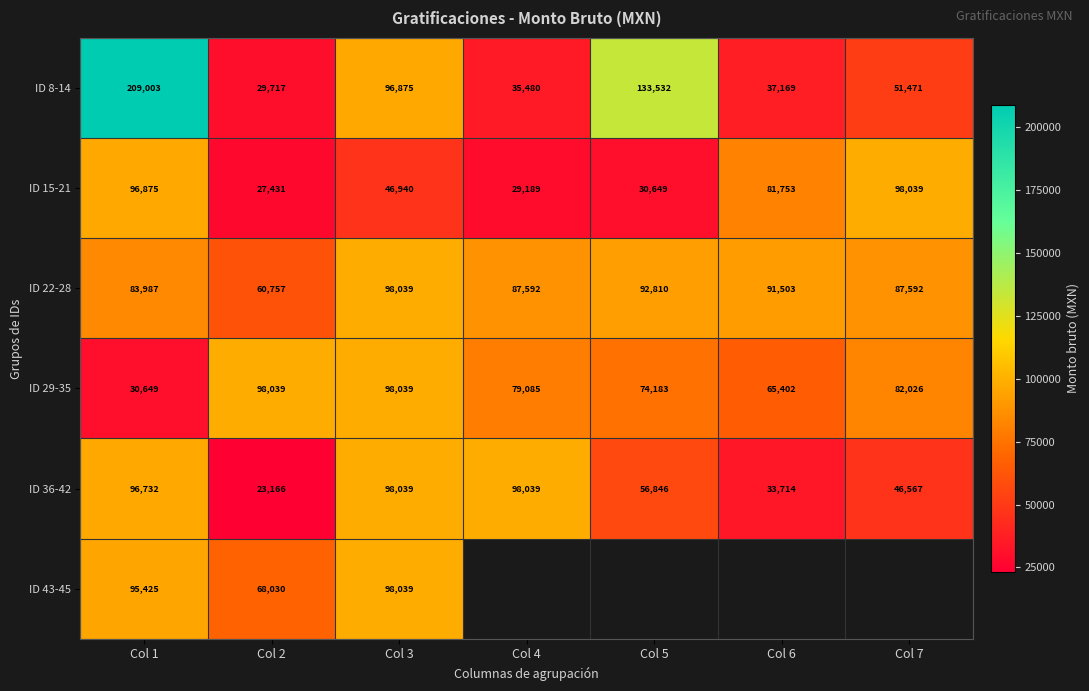

Is the value of ID 22-28 at Col 3 greater than the value of ID 43-45 at Col 2?

Yes